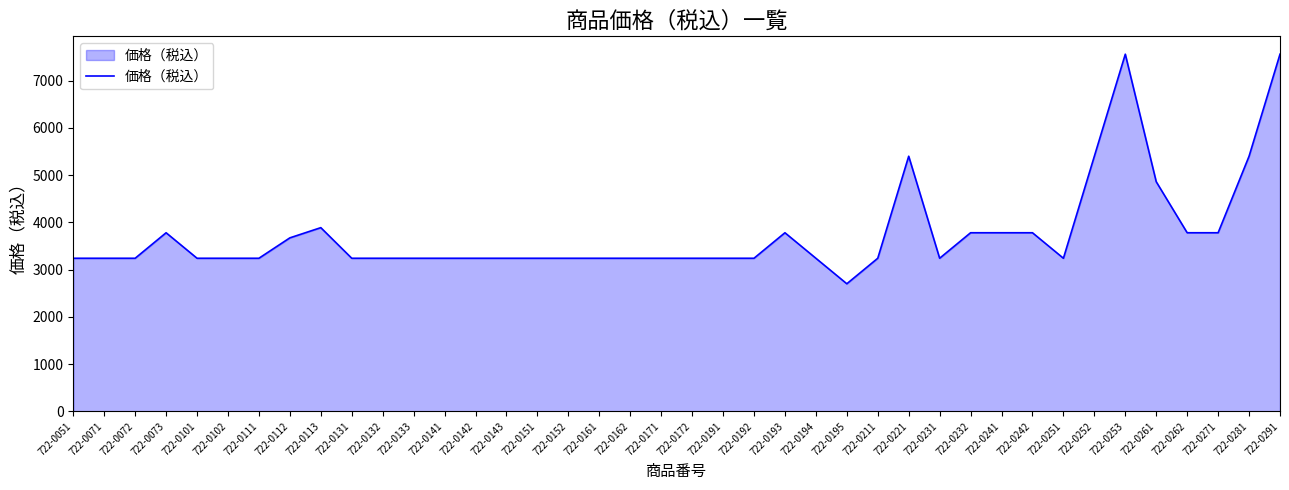

What value does the data have at 722-0171?

3240